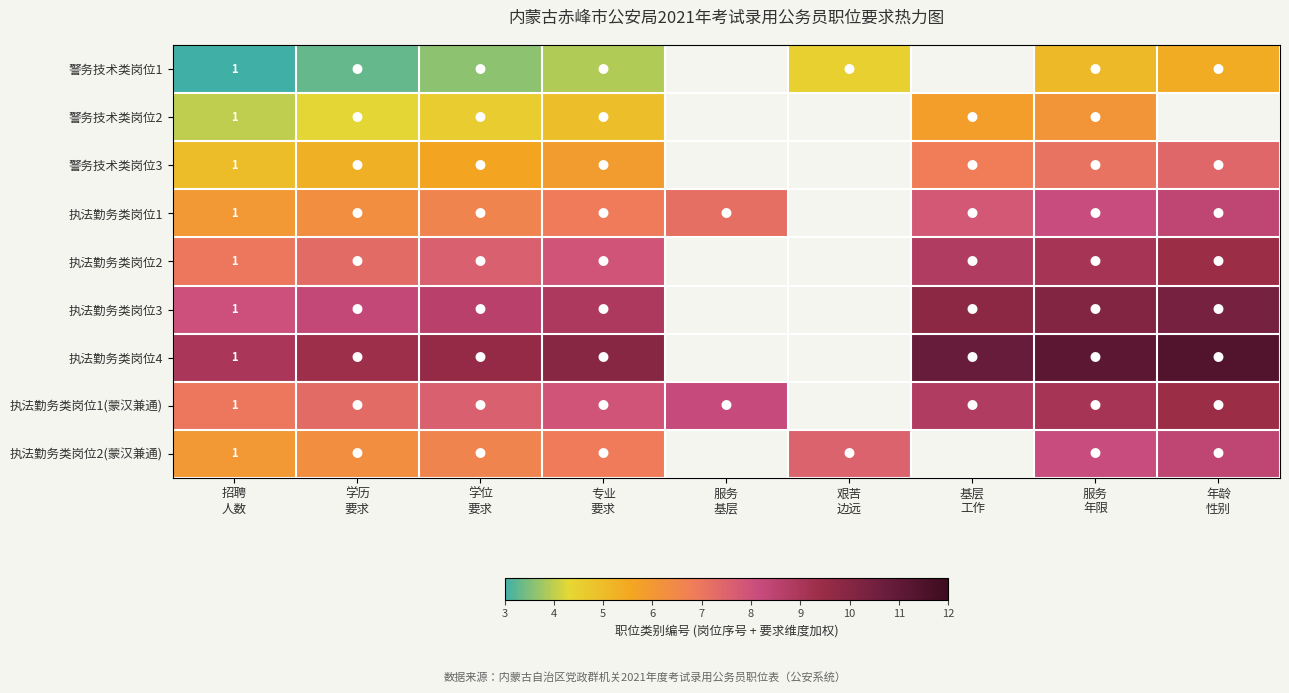

Where does the 执法勤务类岗位1(蒙汉兼通) series first go above 8?

服务 基层